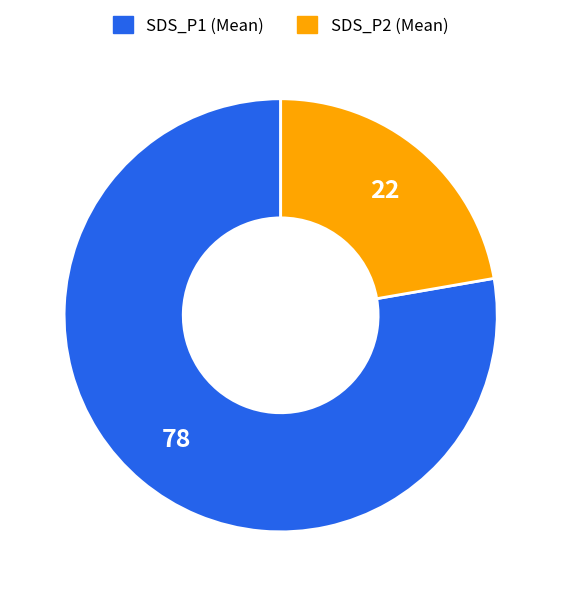

How many segments does this pie chart have?

2